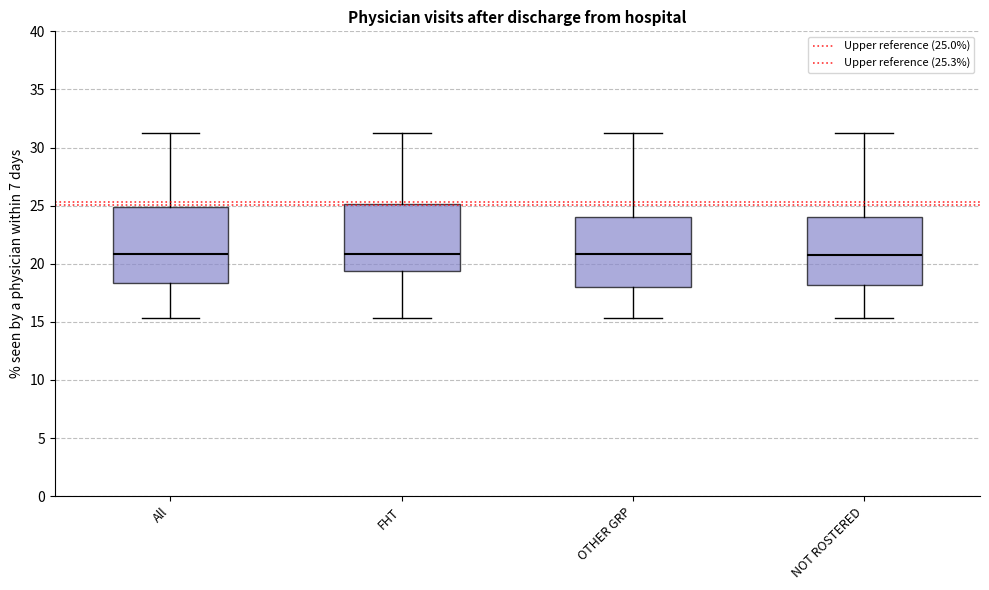

Which box is the tallest, from its lower edge to its upper edge?

All